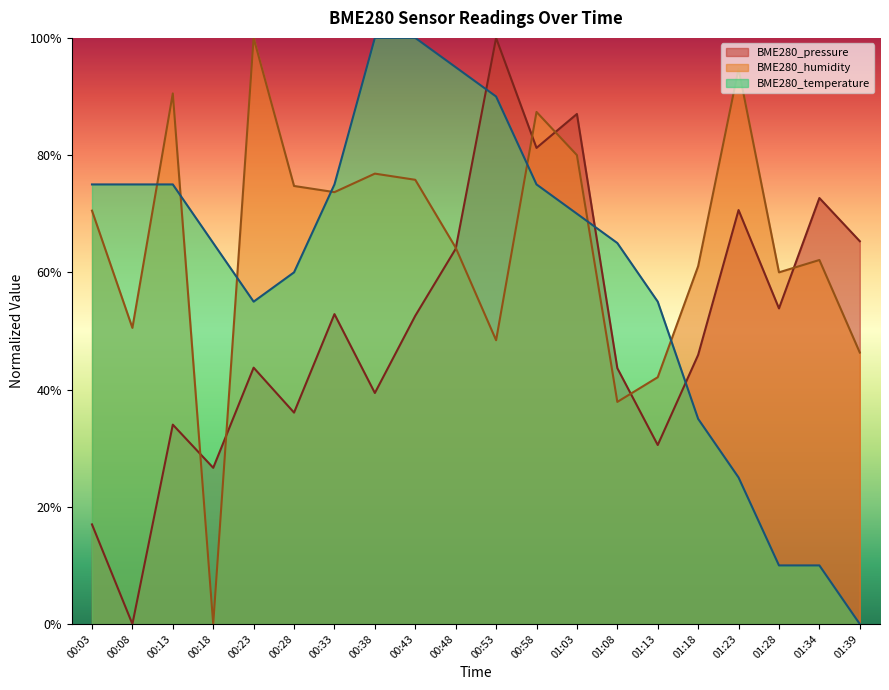

Where do BME280_humidity and BME280_pressure first cross each other?

00:13 and 00:18